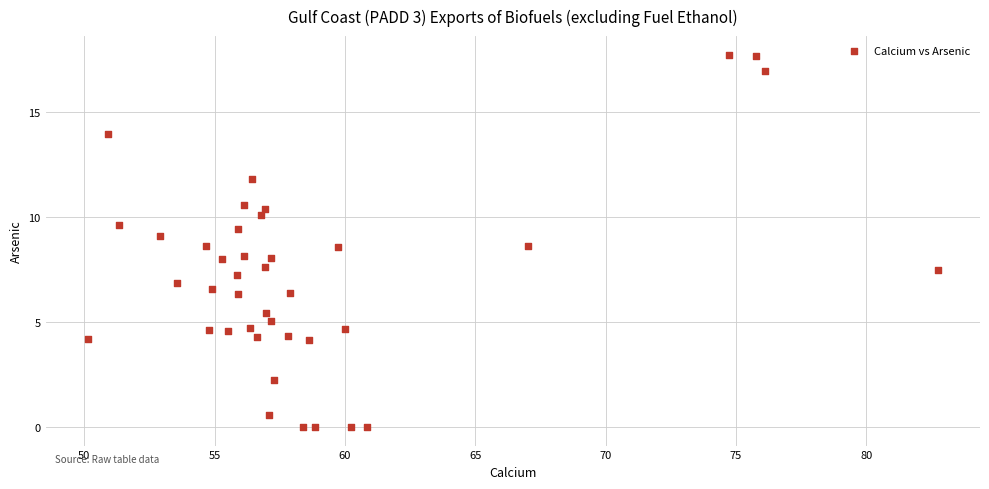

What is the range of Y values (max minus min)?

17.7